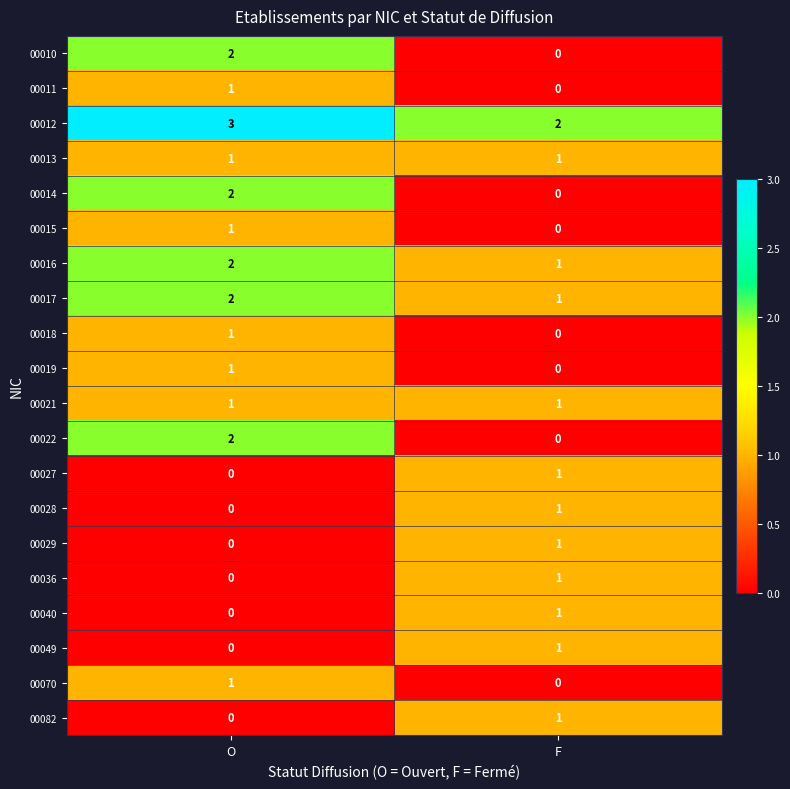

What is the difference between the highest and lowest values at F?

2